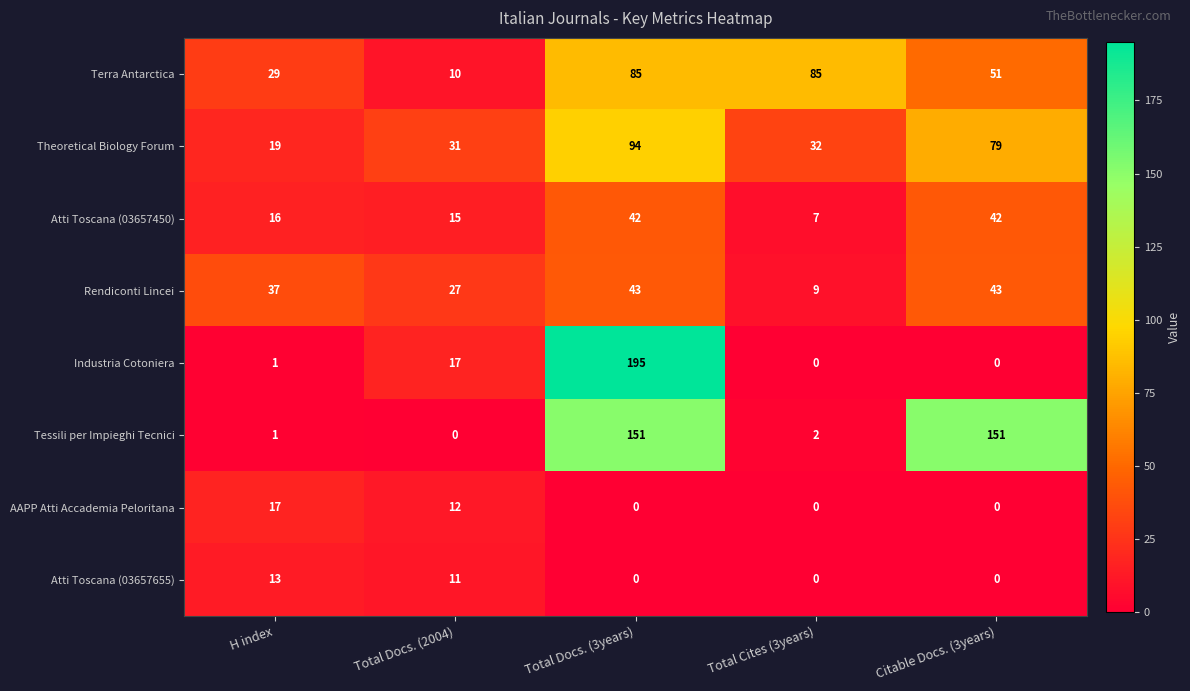

Which series has the largest total across all categories?

Tessili per Impieghi Tecnici